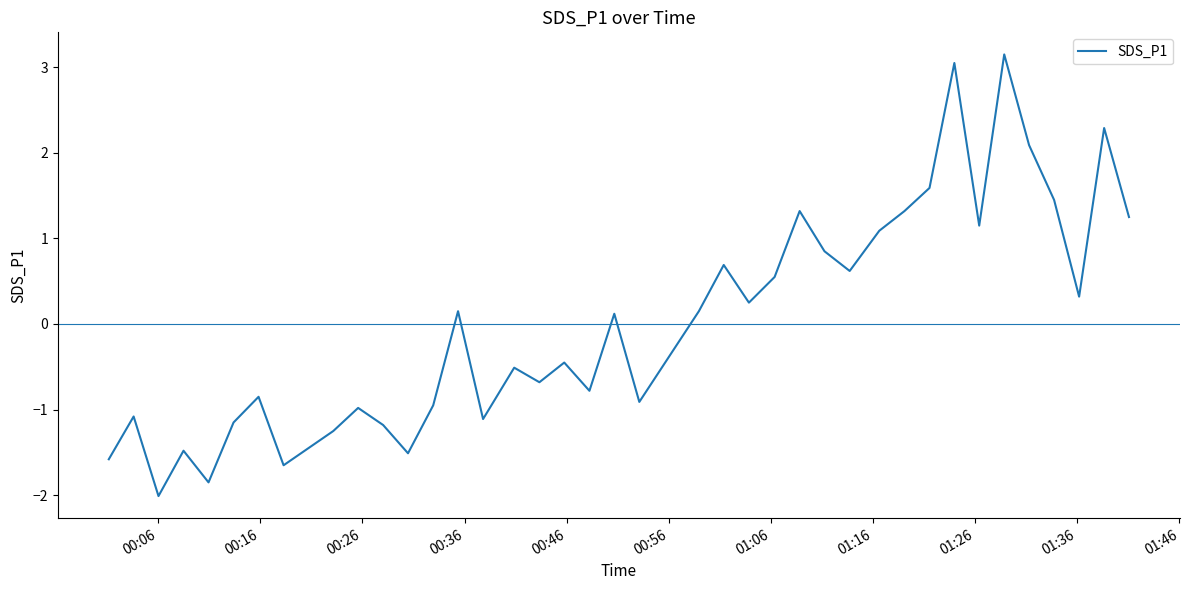

What is the difference between the maximum and minimum values?

5.2